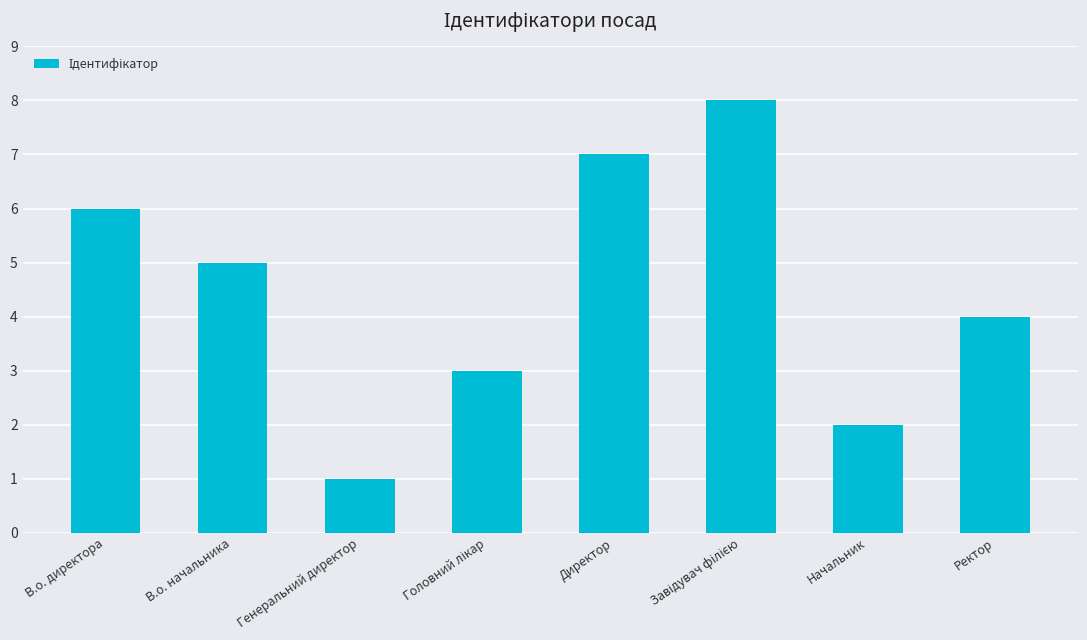

What is the maximum value shown in the chart?

8